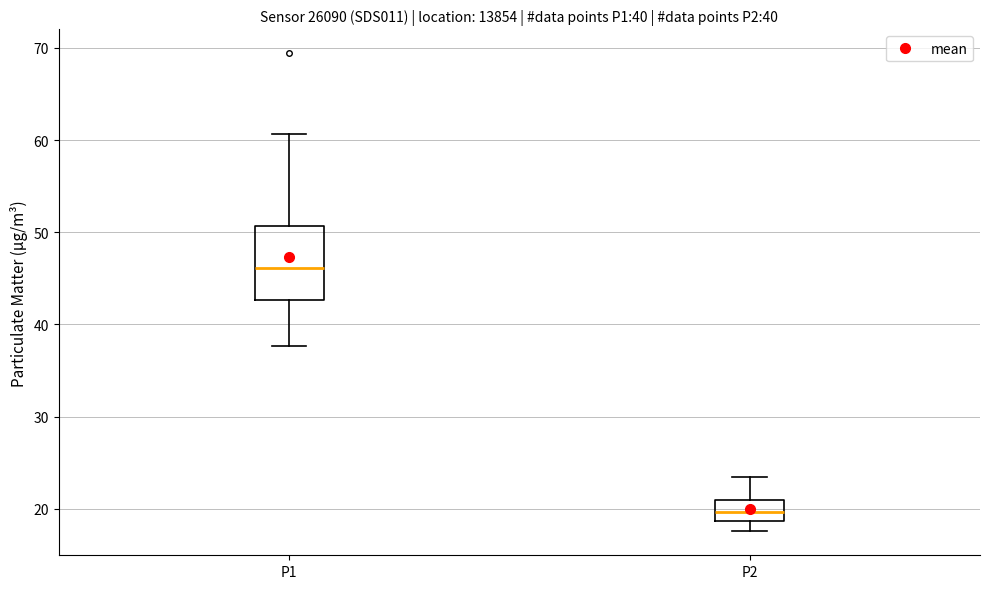

Comparing the boxes themselves (not the whiskers), which one is the tallest?

P1